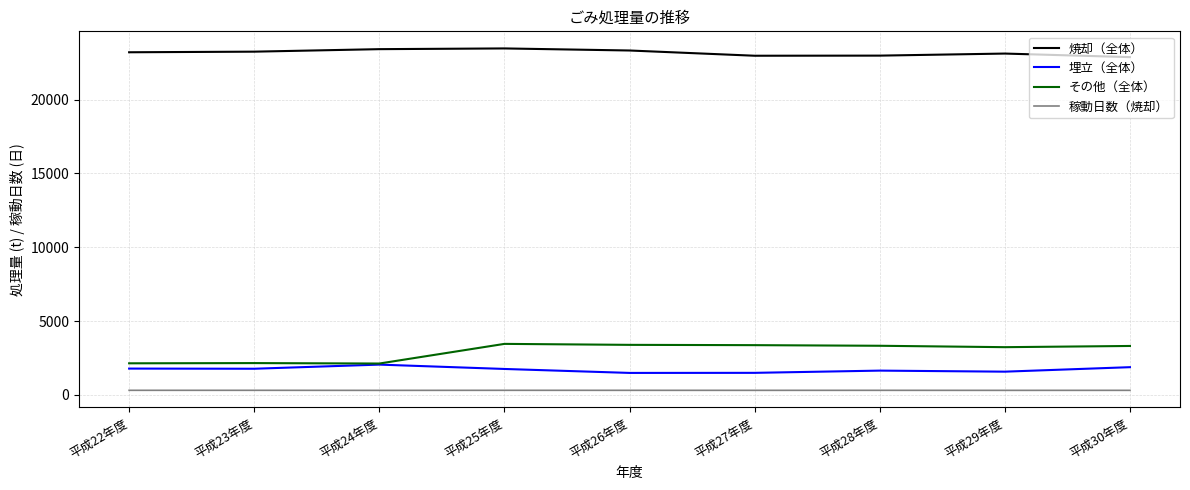

What is the sum of the 稼動日数（焼却） values at 平成29年度 and 平成22年度?

609